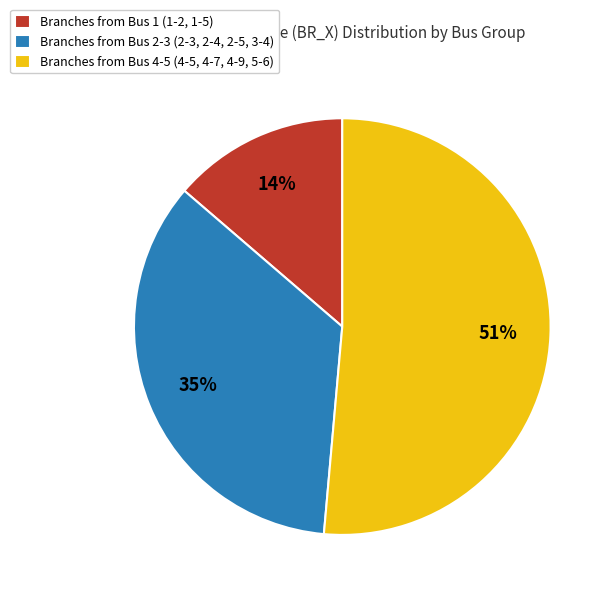

How many segments does this pie chart have?

3